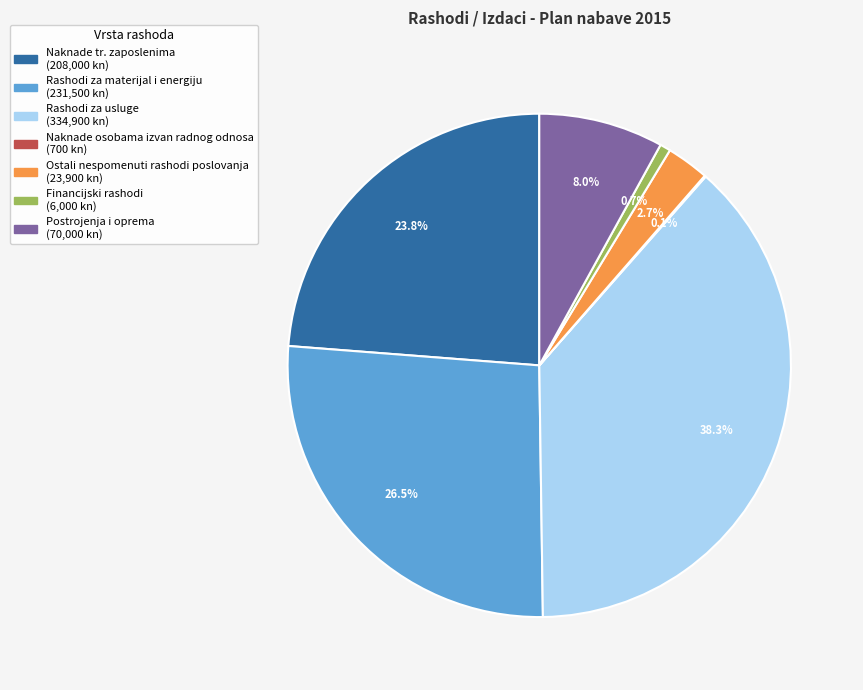

Is Rashodi za materijal i energiju the majority of the pie?

No